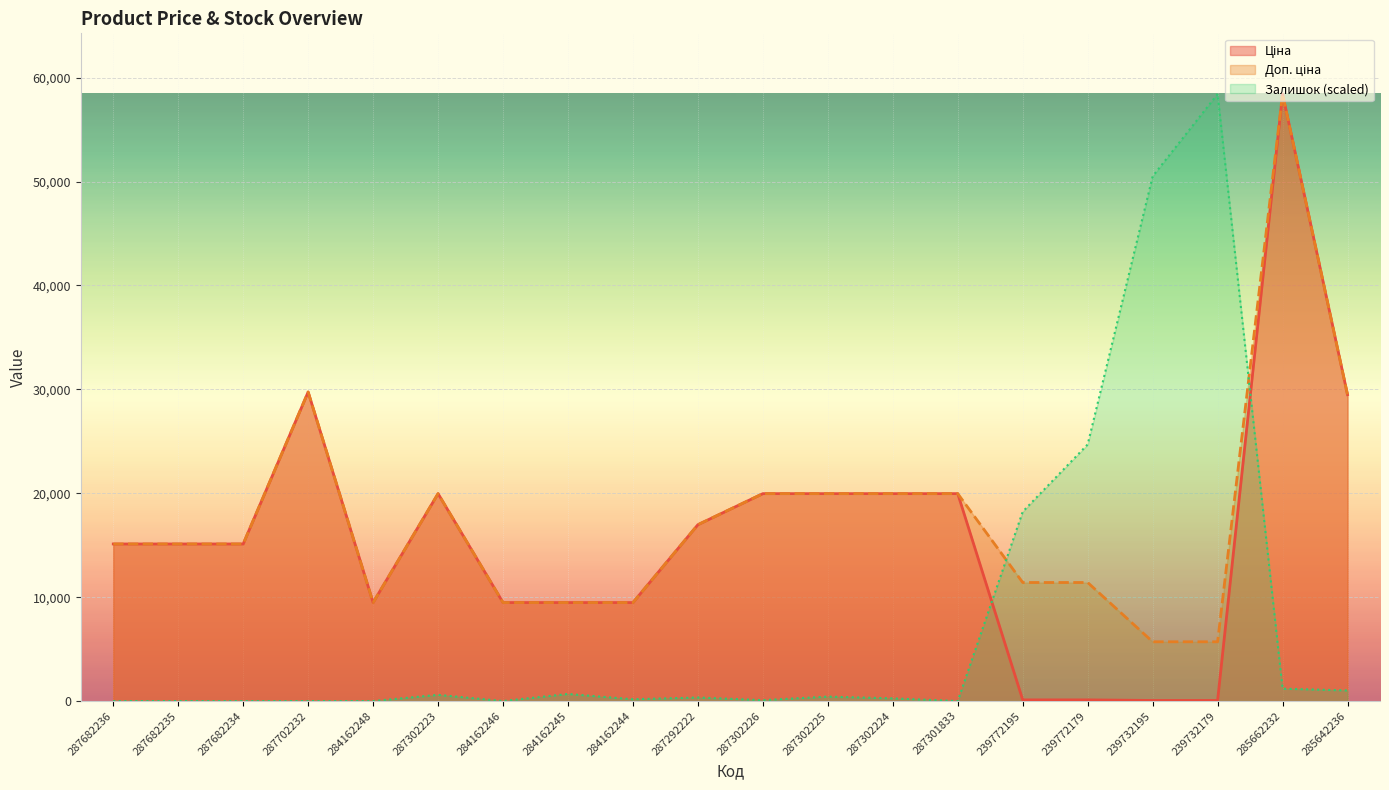

Reading left to right, list all the values displayed in this chart.

Ціна: 15120.0	15120.0	15120.0	29747.2	9480.1	19964.2	9480.1	9480.1	9480.1	16976.3	19964.2	19964.2	19964.2	19964.2	114.1	114.1	57.0	57.0	58426.5	29491.5
Доп. ціна: 15120.0	15120.0	15120.0	29747.2	9480.1	19964.2	9480.1	9480.1	9480.1	16976.3	19964.2	19964.2	19964.2	19964.2	11410.0	11410.0	5705.0	5705.0	58426.5	29491.5
Залишок: 0.0	0.0	0.0	0.0	0.0	596.2	0.0	681.4	170.3	340.7	85.2	425.8	255.5	0.0	18226.4	24699.3	50505.7	58426.5	1192.4	1022.0